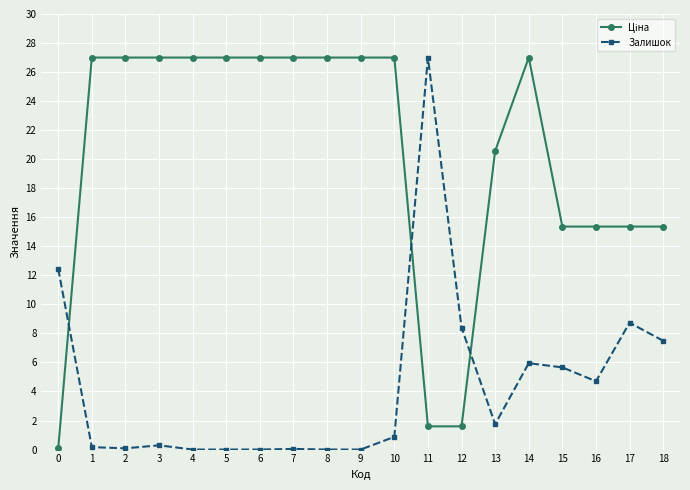

At which category is the sum across all series the highest?

14